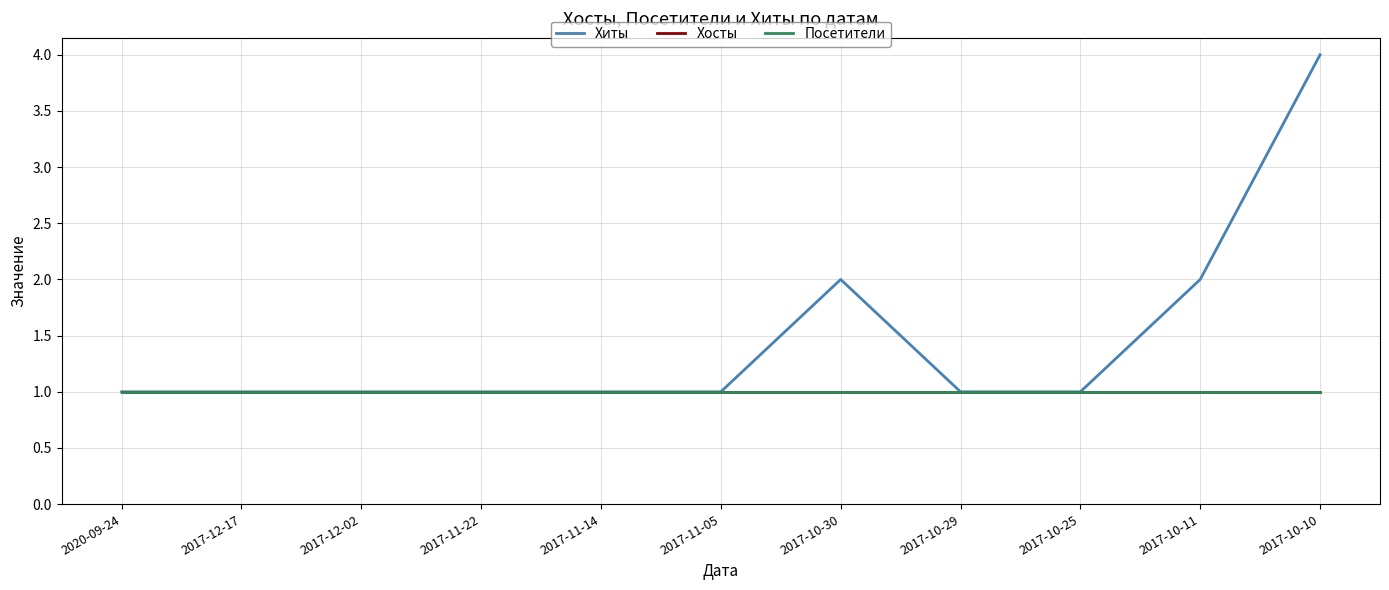

Between 2017-11-22 and 2017-11-14, which series saw the biggest shift?

Хиты